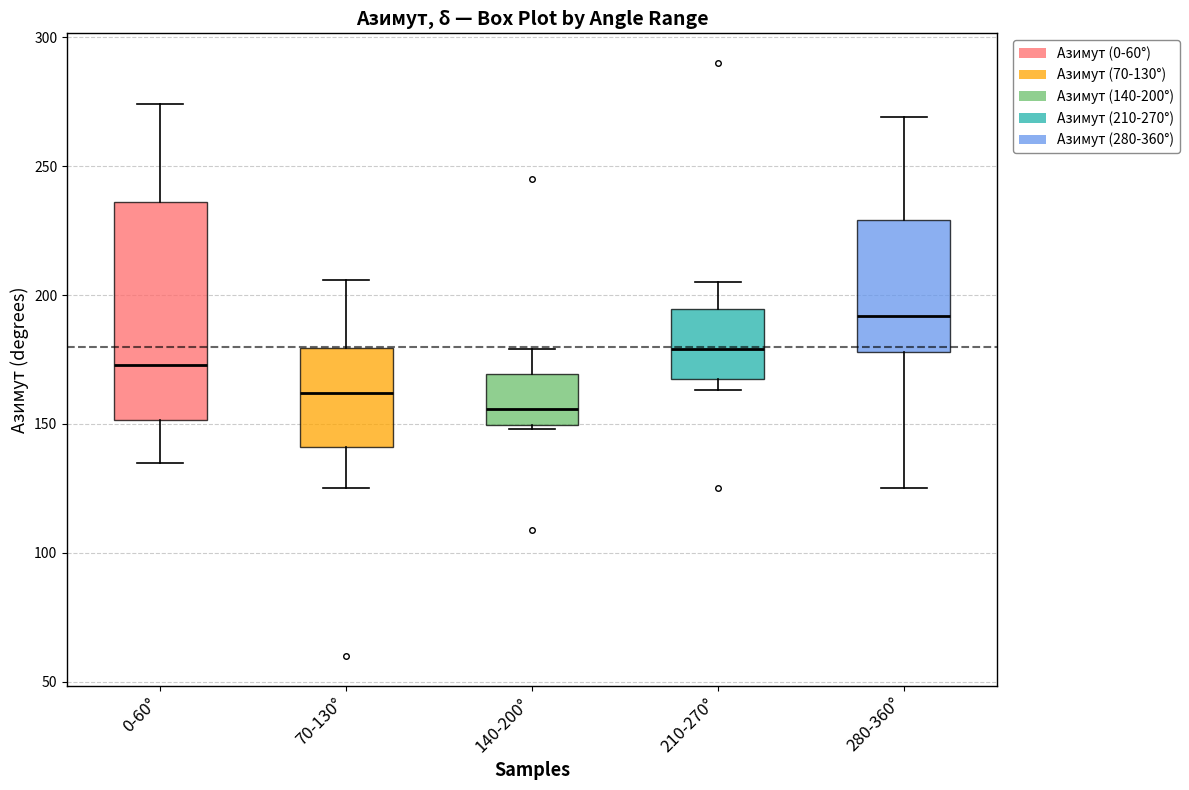

Which box has the lowest median line?

140-200°